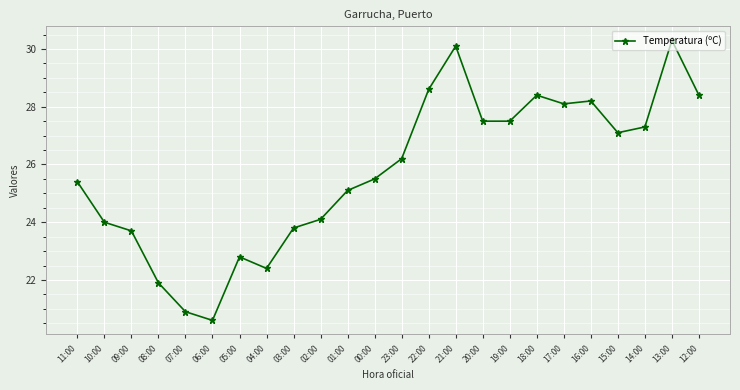

Does the chart have visible grid lines?

Yes